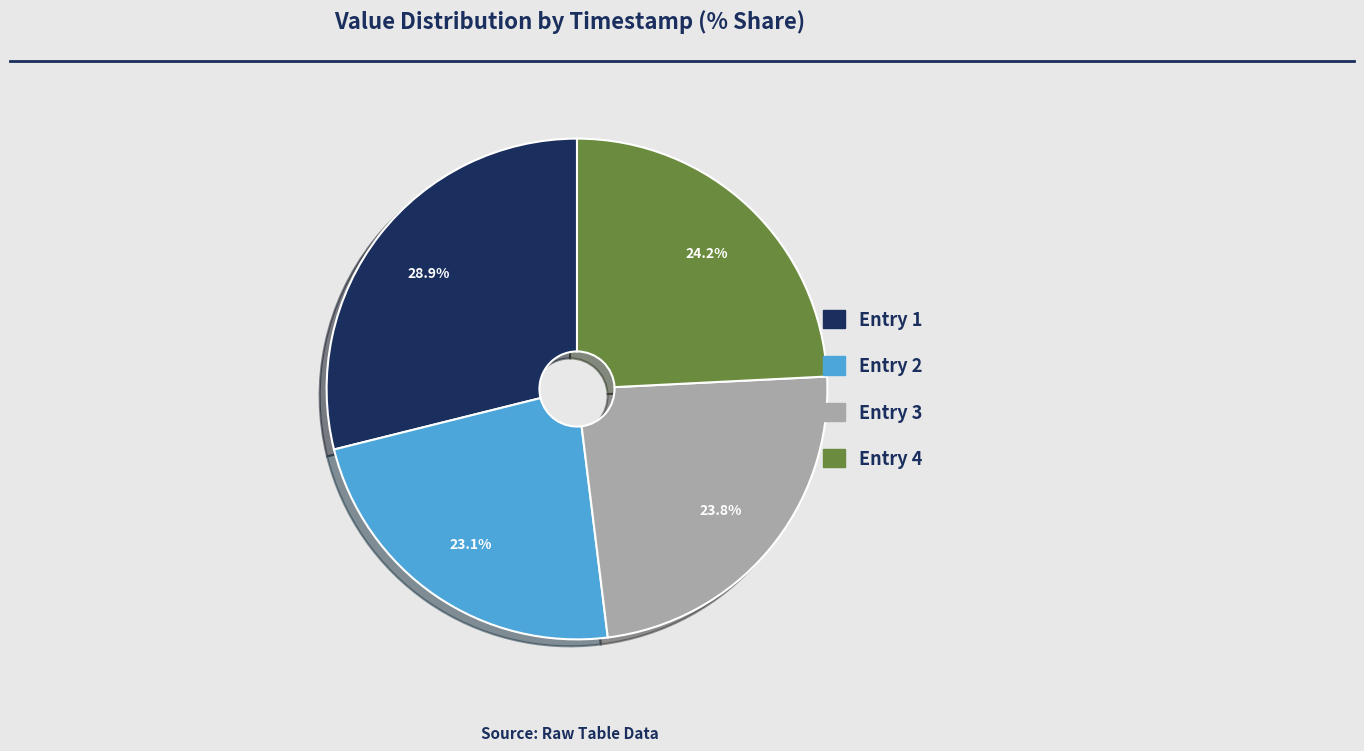

Is there a majority slice in this chart?

No